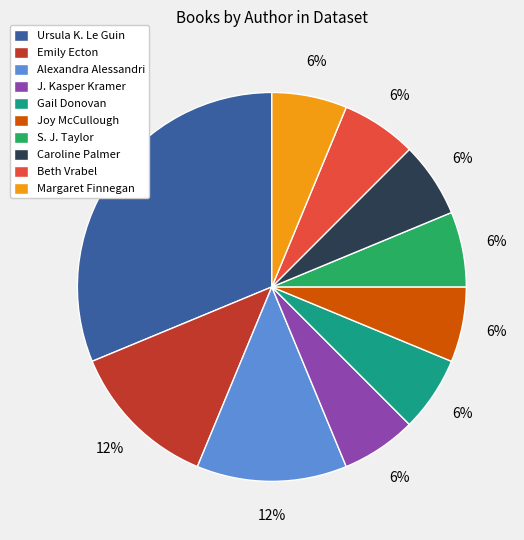

How many segments does this pie chart have?

10